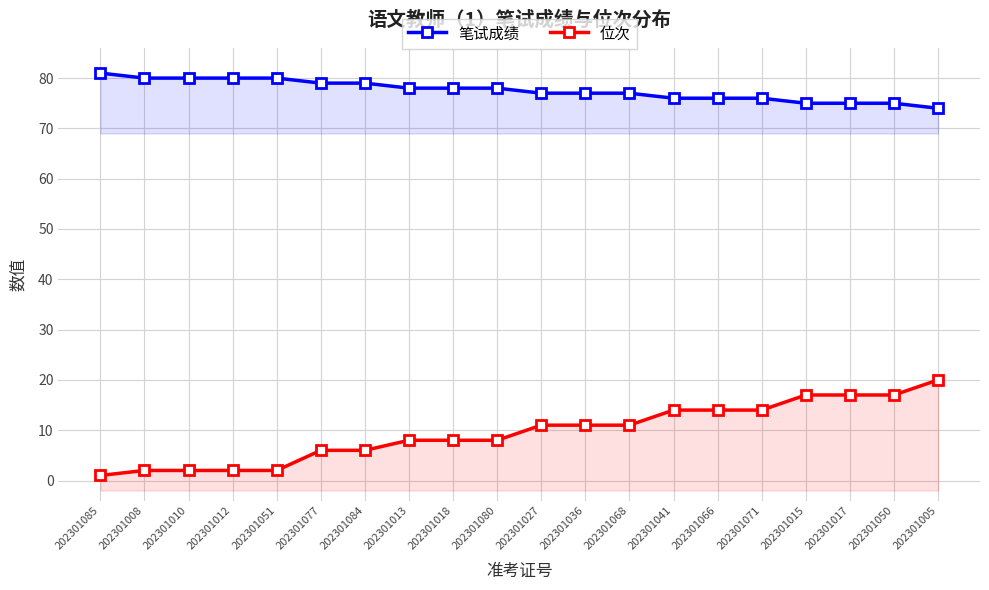

What is the average value of the 笔试成绩 series?

78